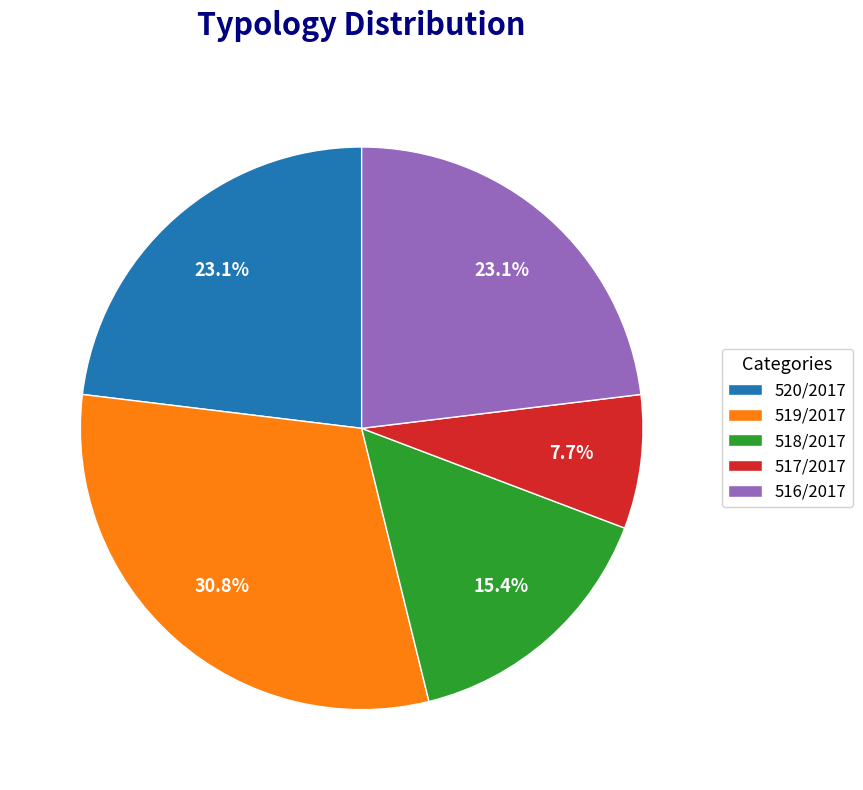

To the nearest percent, what is the difference between the largest and smallest slice percentages?

23%